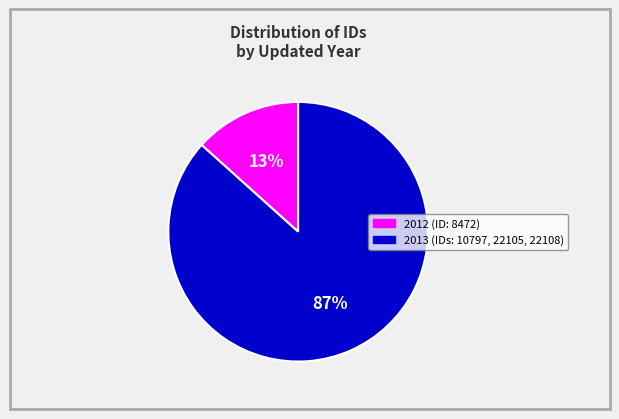

To the nearest percent, what is the average slice percentage?

50%